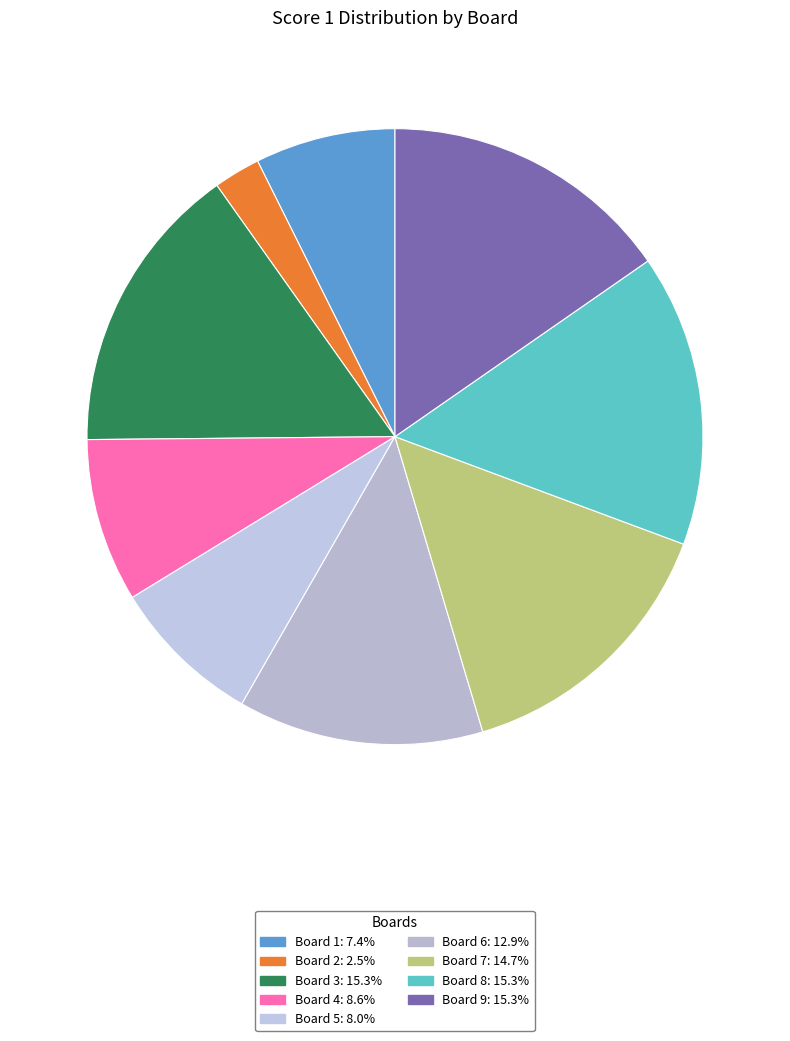

Which category has the smallest portion of the pie?

Board 2